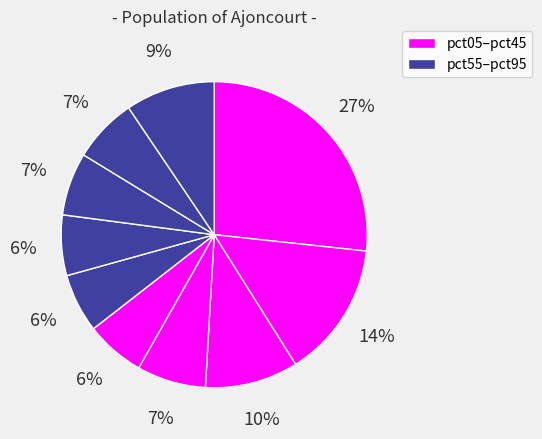

Which slice is the smallest?

pct55